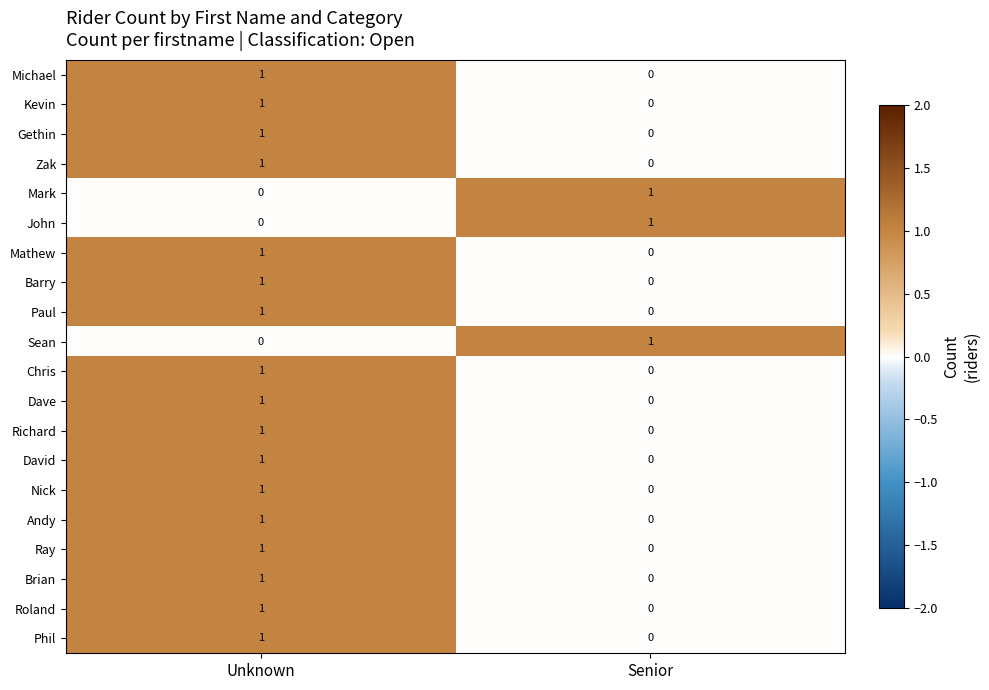

What is the total value across all series at Unknown?

17